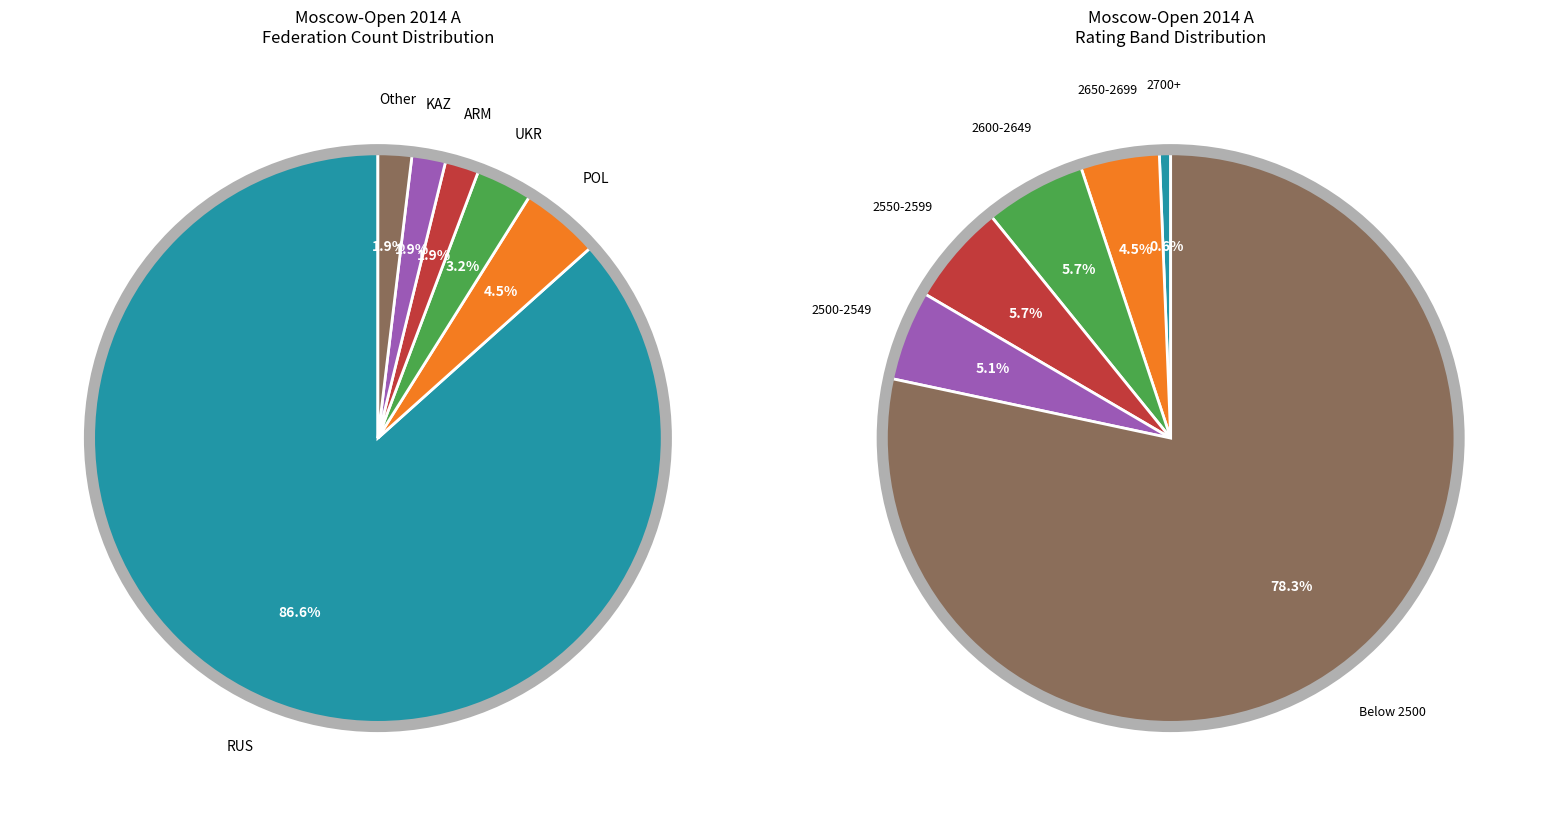

Does ARM represent more than half of the total?

No